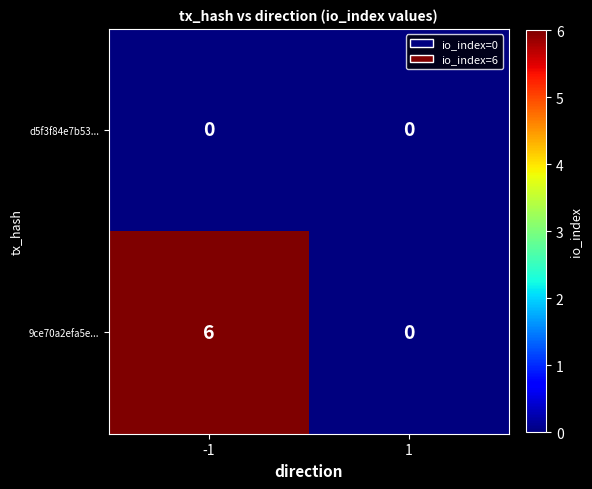

Rank the series by their average value, from highest to lowest.

9ce70a2efa5e..., d5f3f84e7b53...